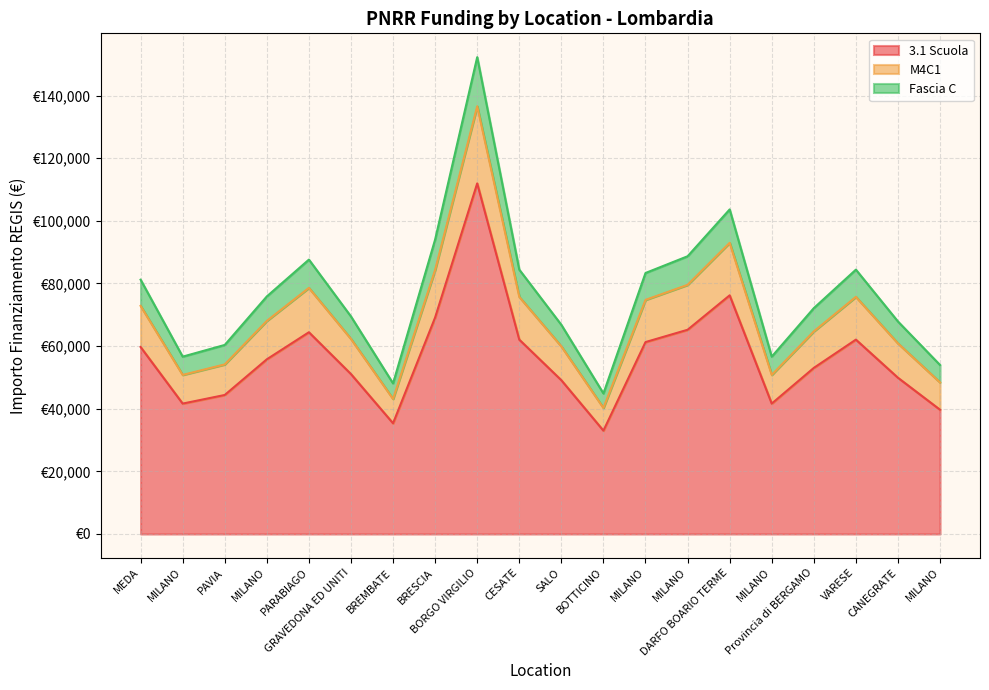

Which has a higher value, BOTTICINO or VARESE?

VARESE